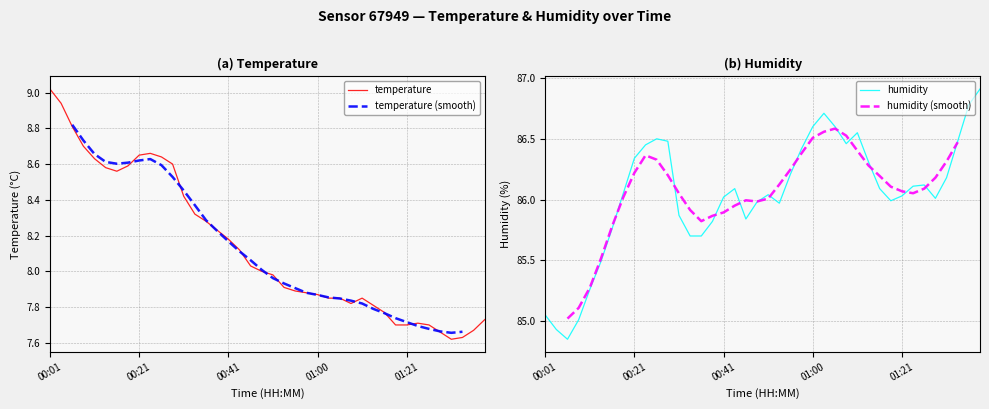

What is the minimum value for temperature?

7.6